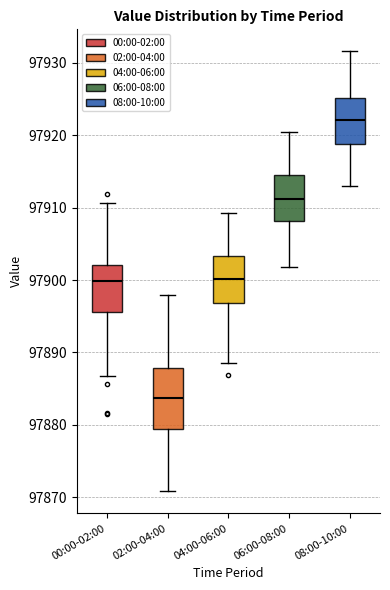

Where does the lower whisker of the box for 02:00-04:00 end on the y-axis? The values are not printed on the chart, so give them approximately, as read against the axis.

97871